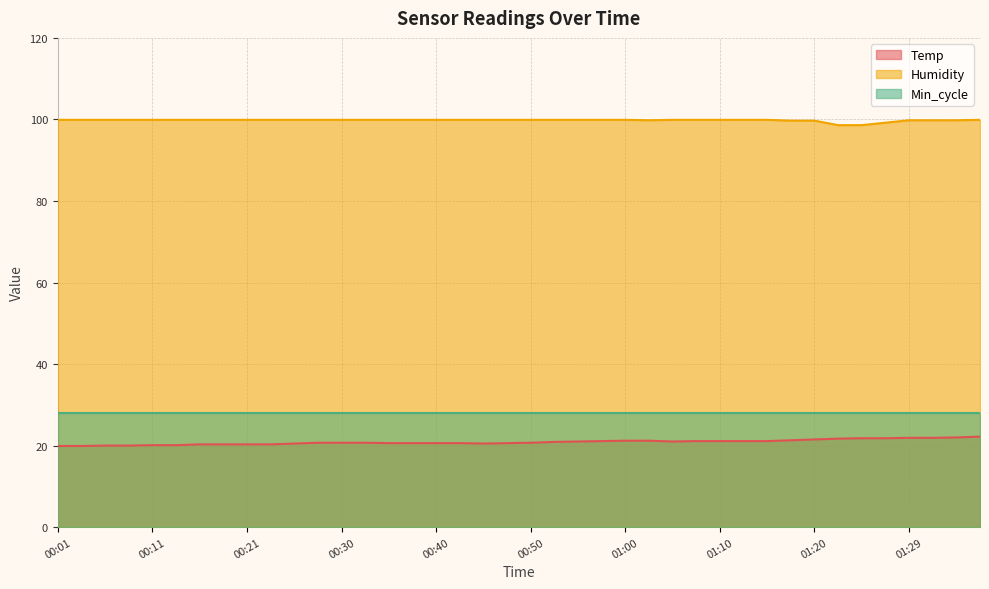

Which label corresponds to the smallest value in the chart?

00:01